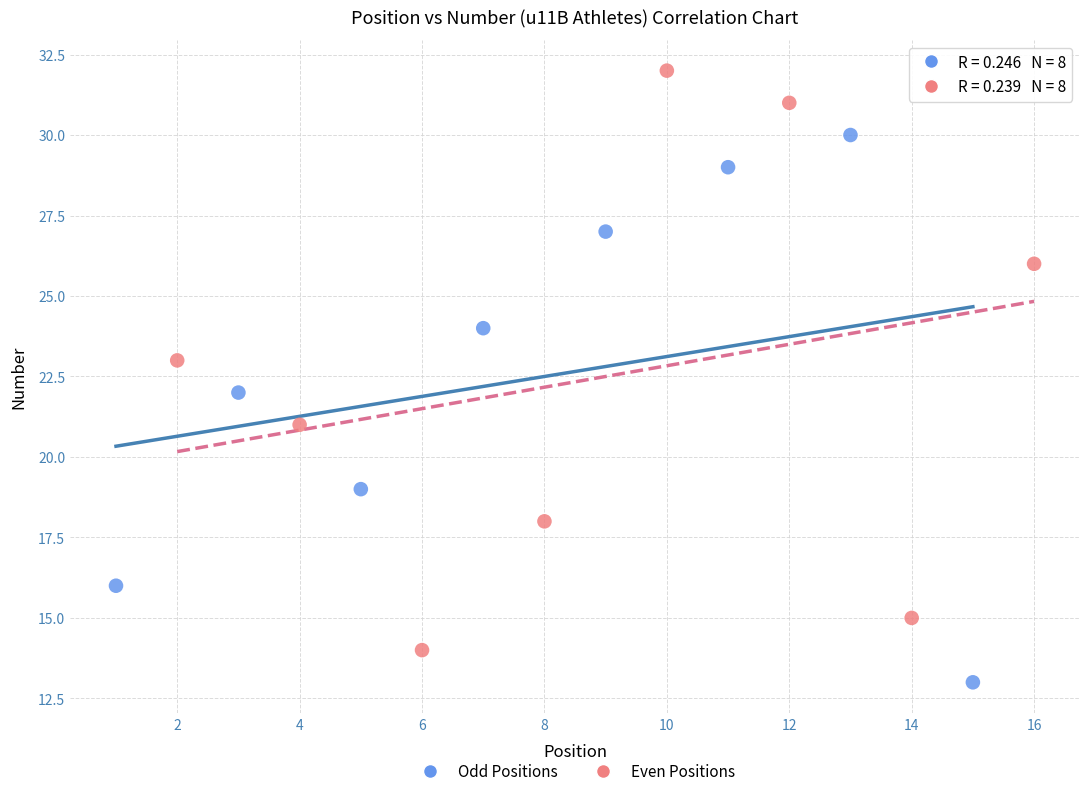

Which series has the largest Y range (max minus min)?

Even Positions